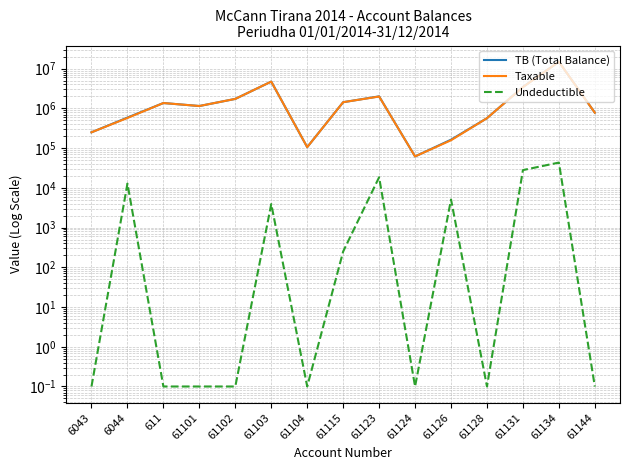

What is the average value of the TB (Total Balance) series?

2222873.0